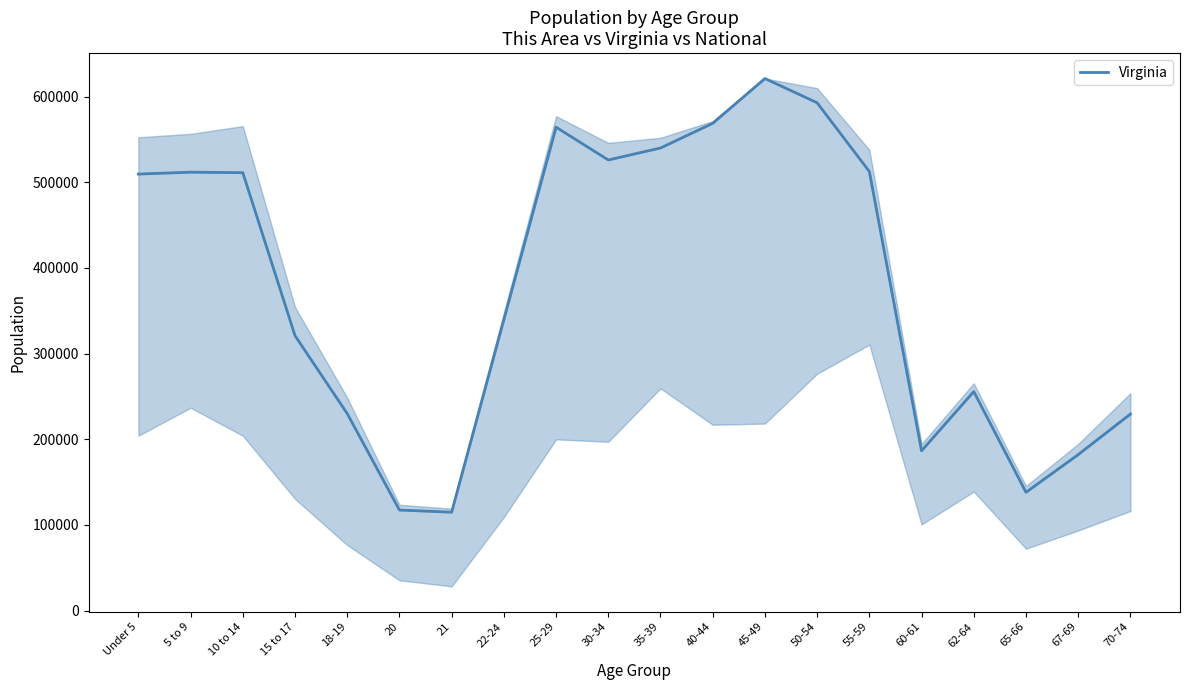

What is the sum of all values?

7573891